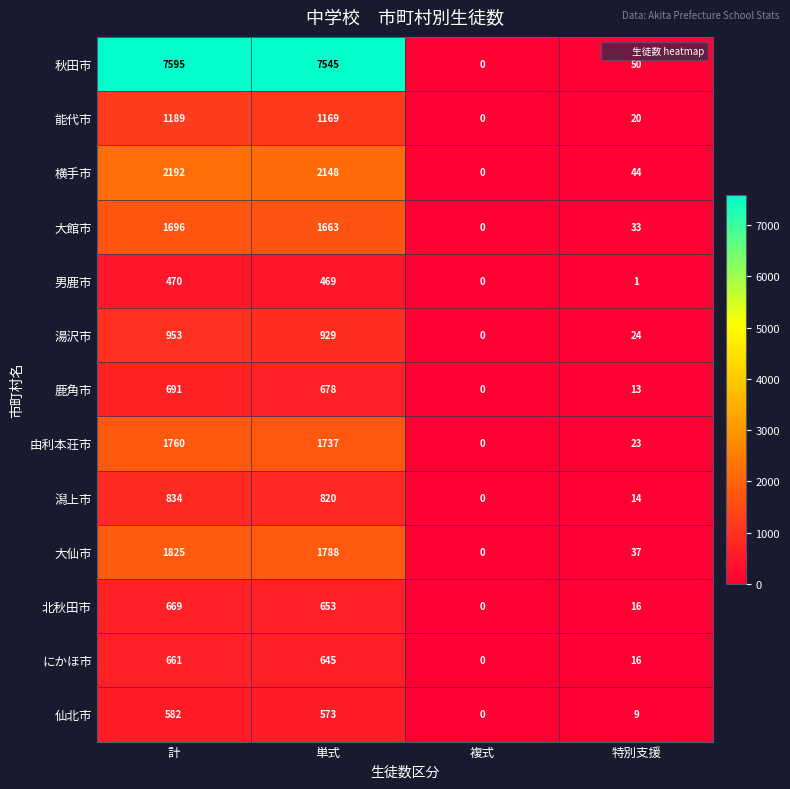

Where does the 秋田市 series first go above 7545?

計